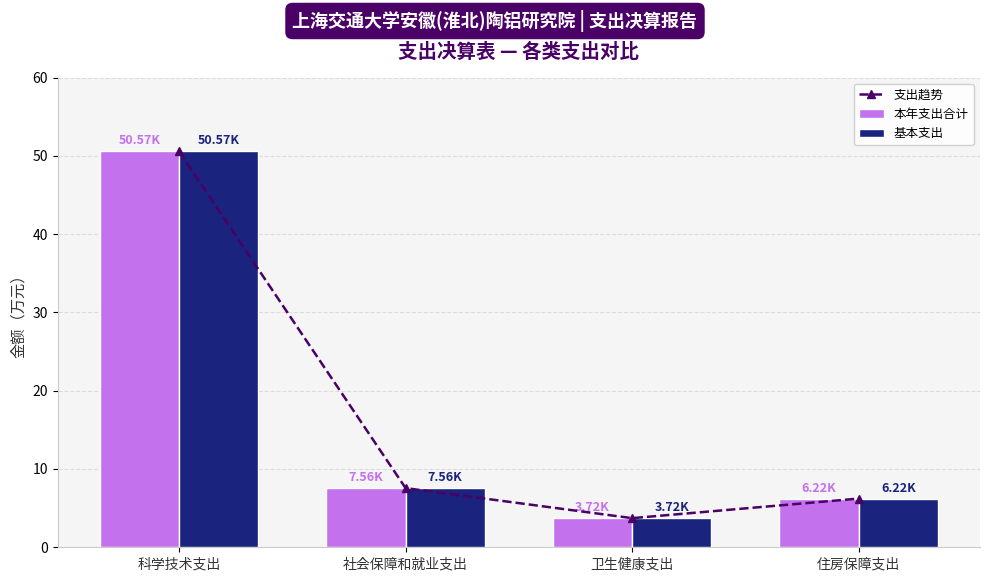

What is the sum of the 本年支出合计 values at 科学技术支出 and 住房保障支出?

56.8